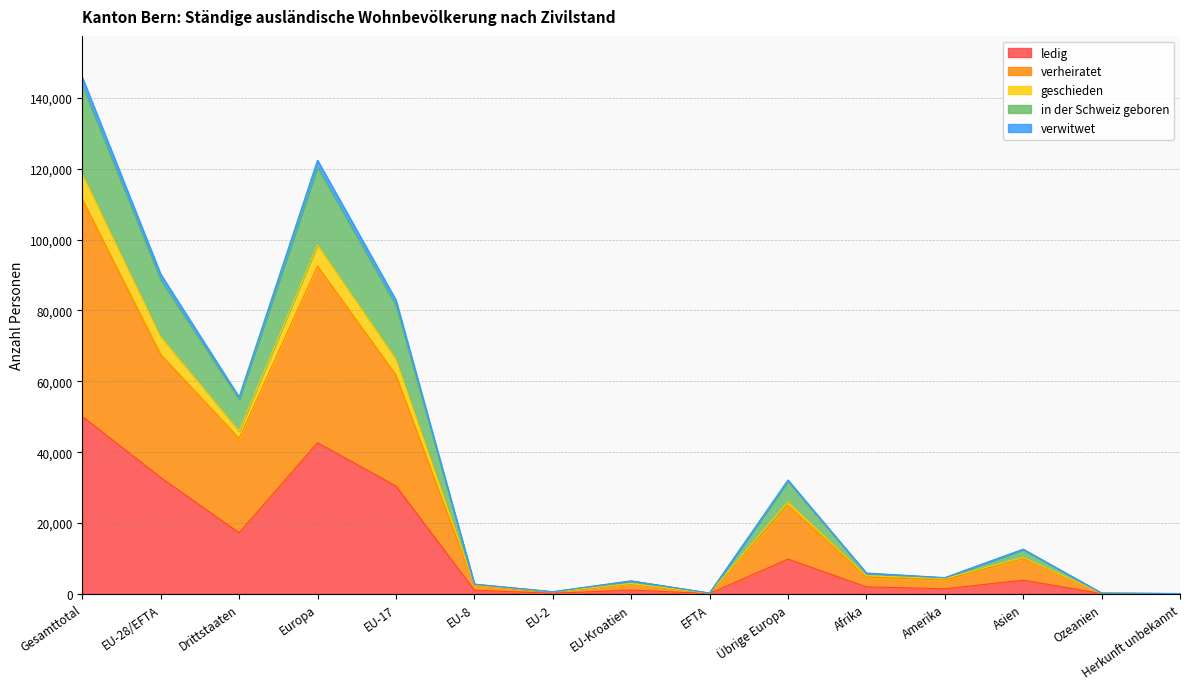

At which category is the sum across all series the highest?

Gesamttotal